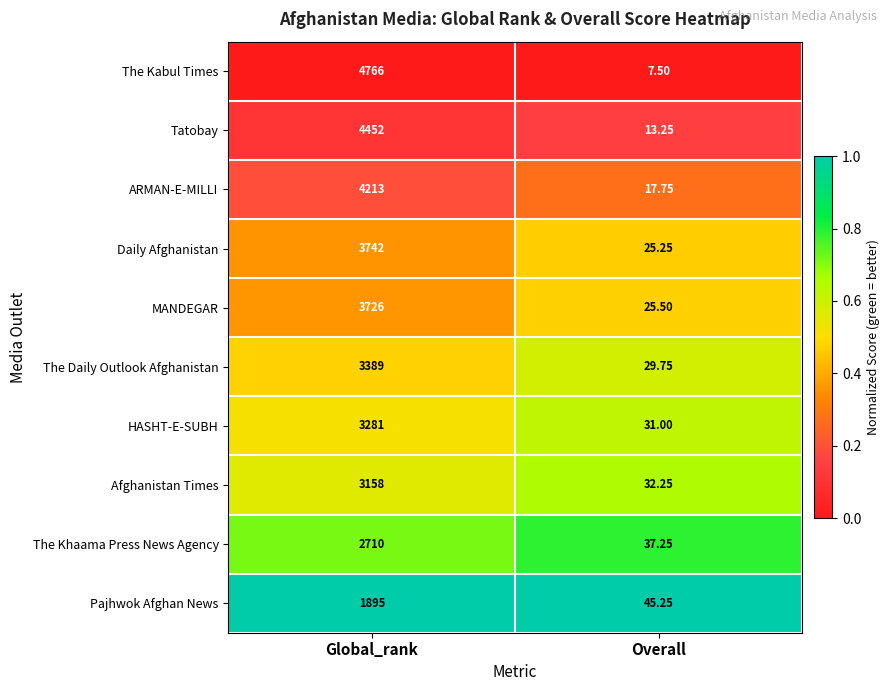

What is the difference between the highest and lowest values at Global_rank?

2871.0